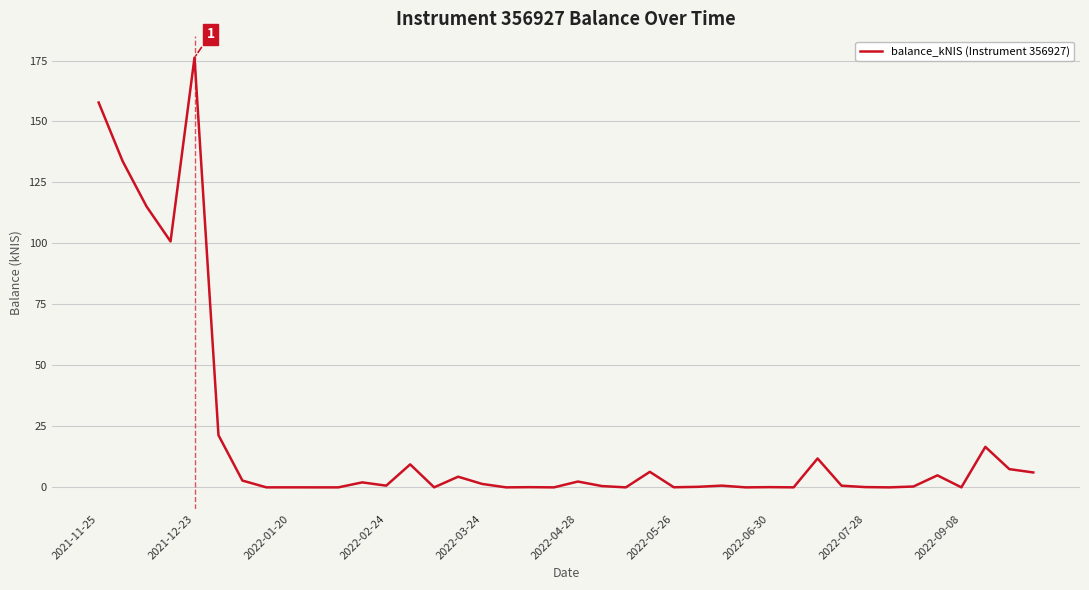

Does the chart have visible grid lines?

Yes